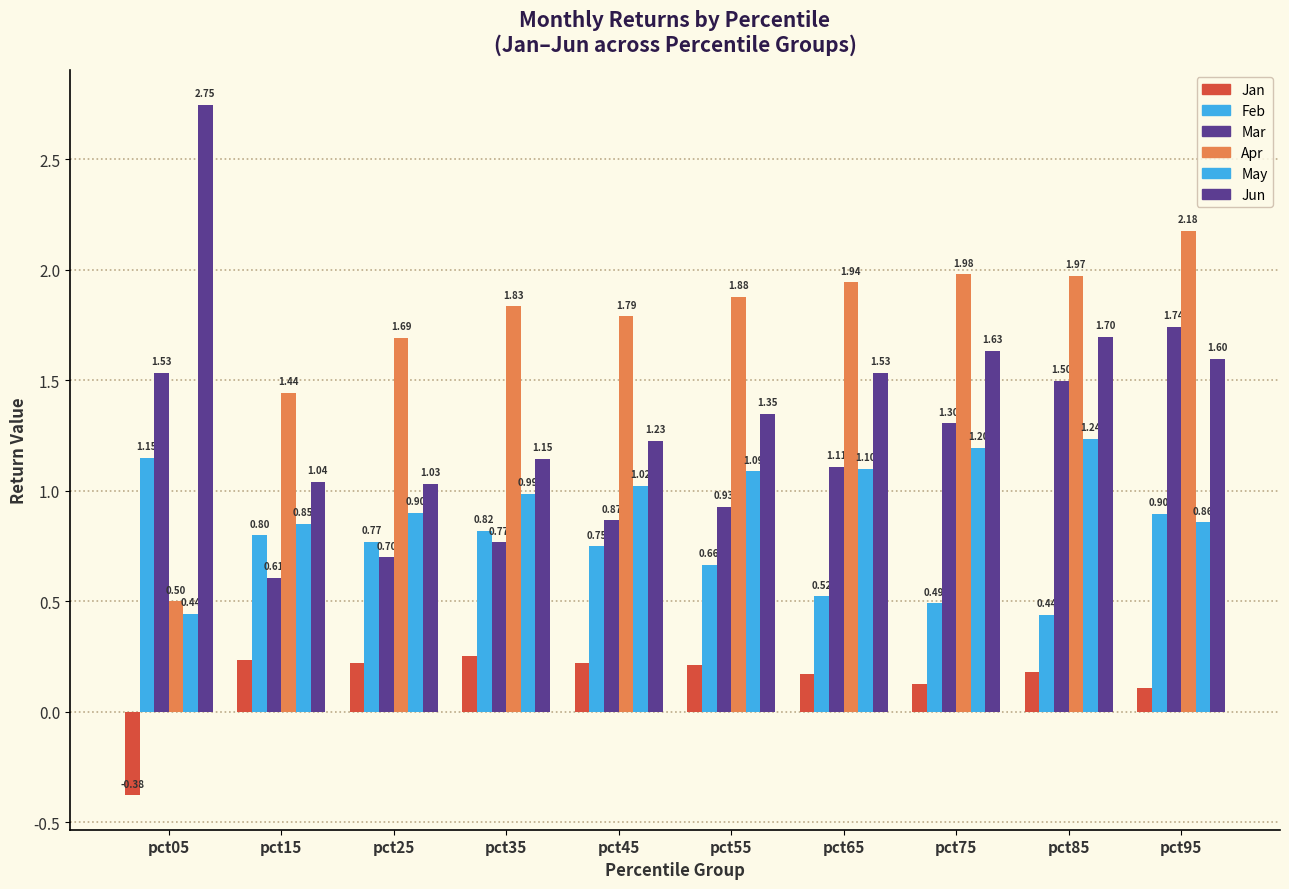

How many values in the Mar series are below 1?

5